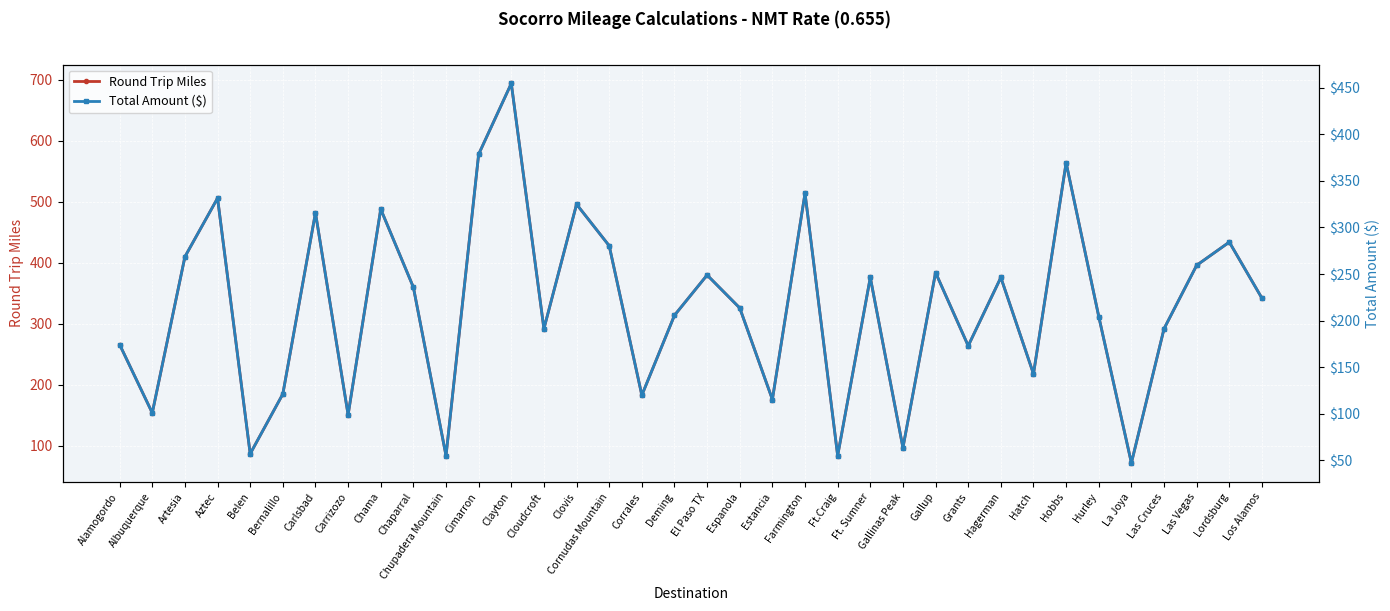

Is it true that Round Trip Miles equals 482.0 at Carlsbad?

True